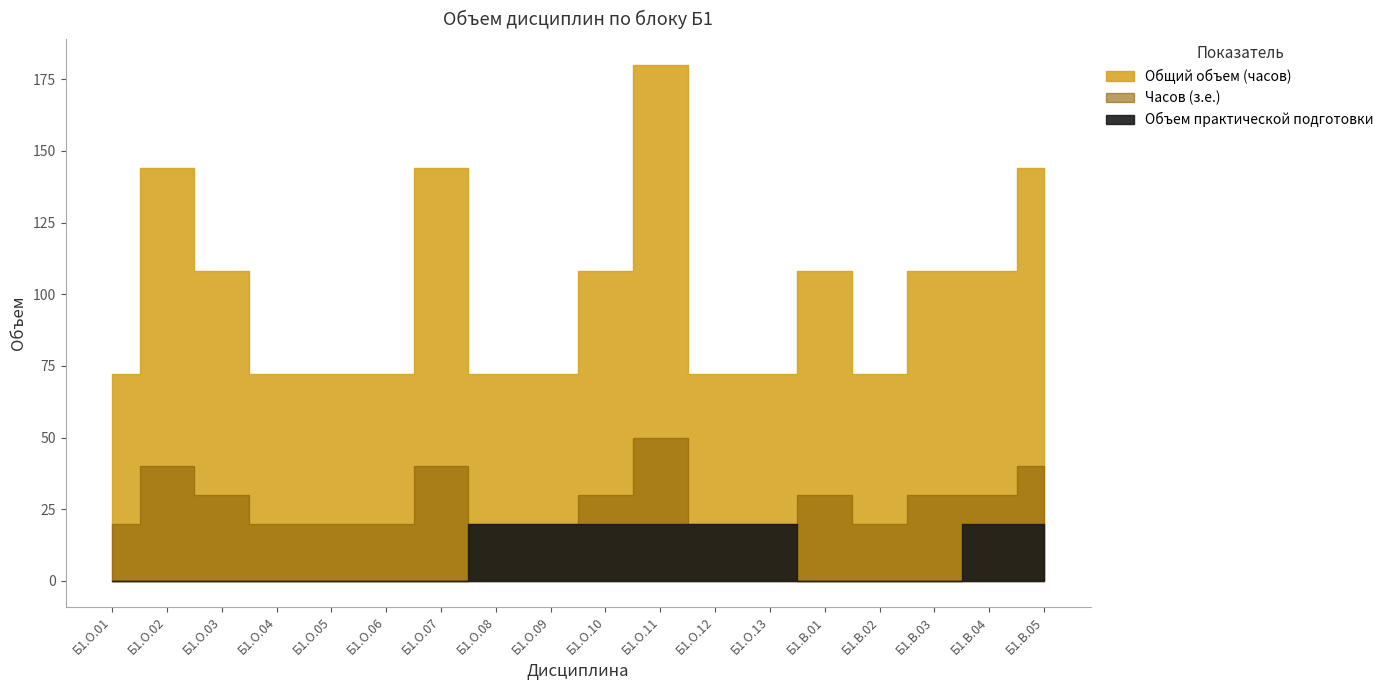

How many values in the Общий объем (часов) series exceed 108?

4